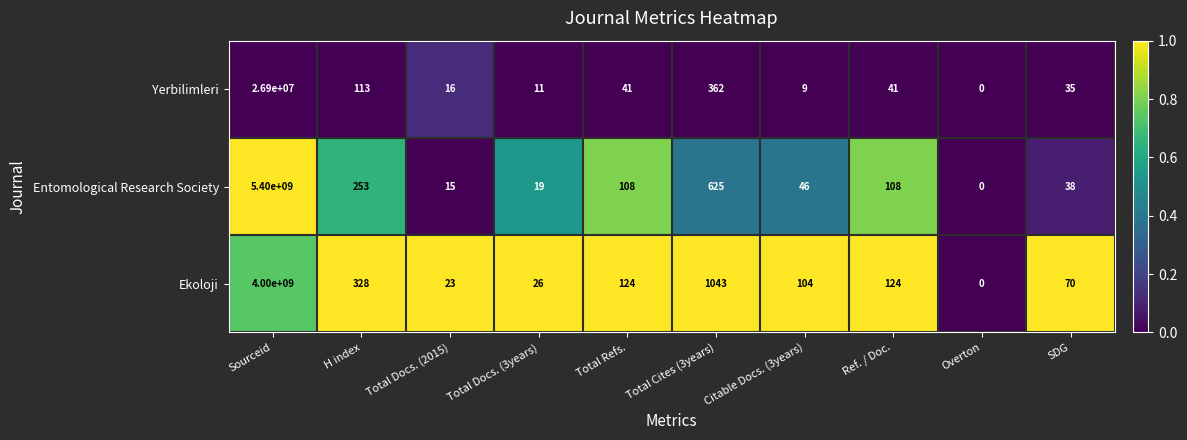

What is the difference between the Ekoloji values at Total Docs. (2015) and SDG?

47